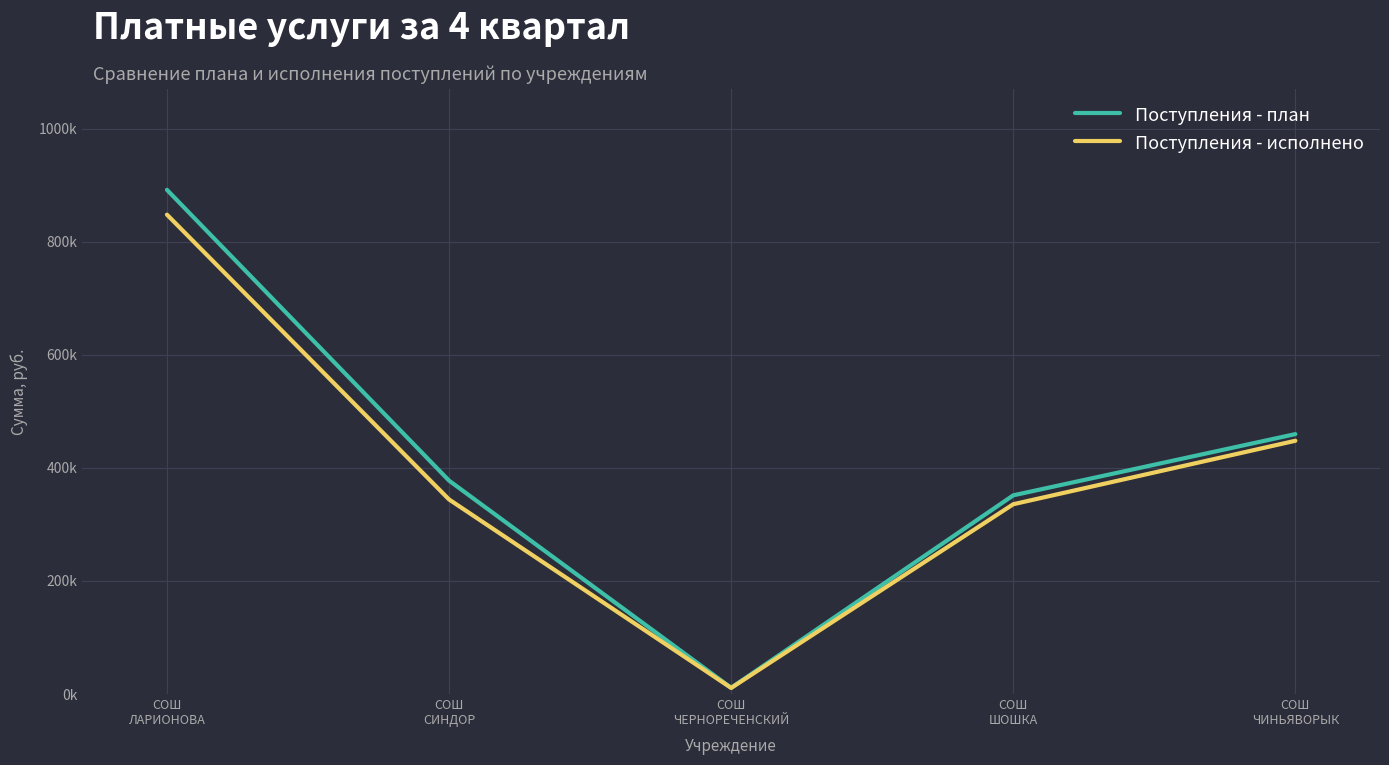

What is the approximate value of Поступления - план at СОШ
ШОШКА?

351445.3